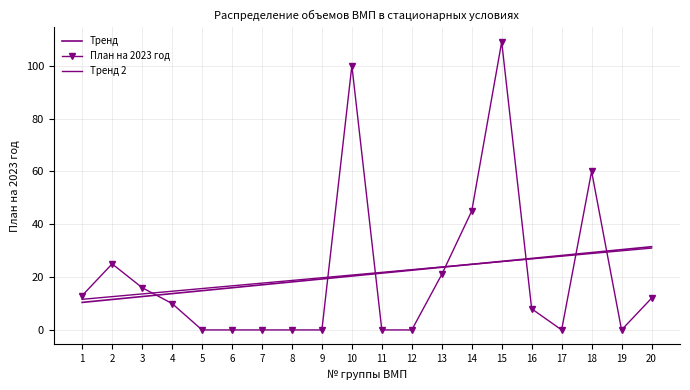

The value of План на 2023 год at 2 is 45. True or false?

False